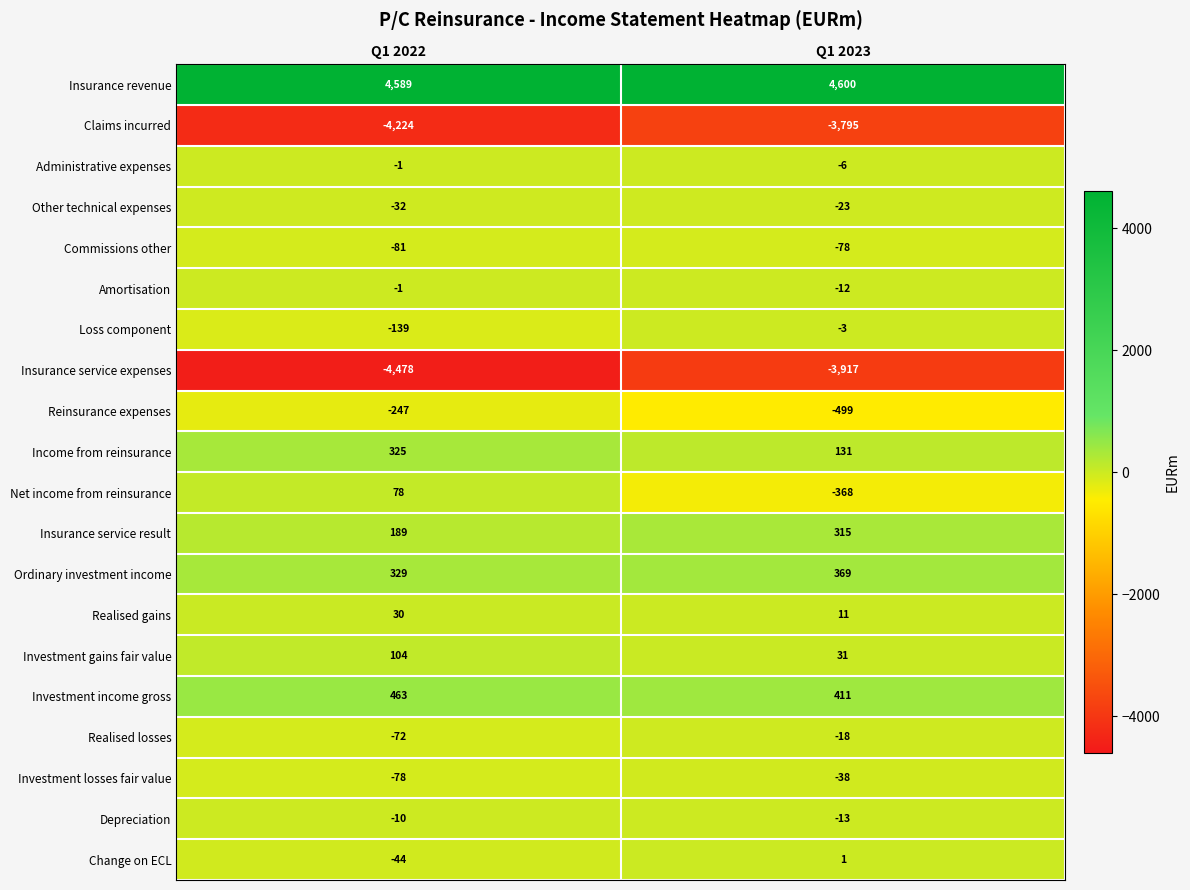

What is the total value across all series at Q1 2022?

-3300